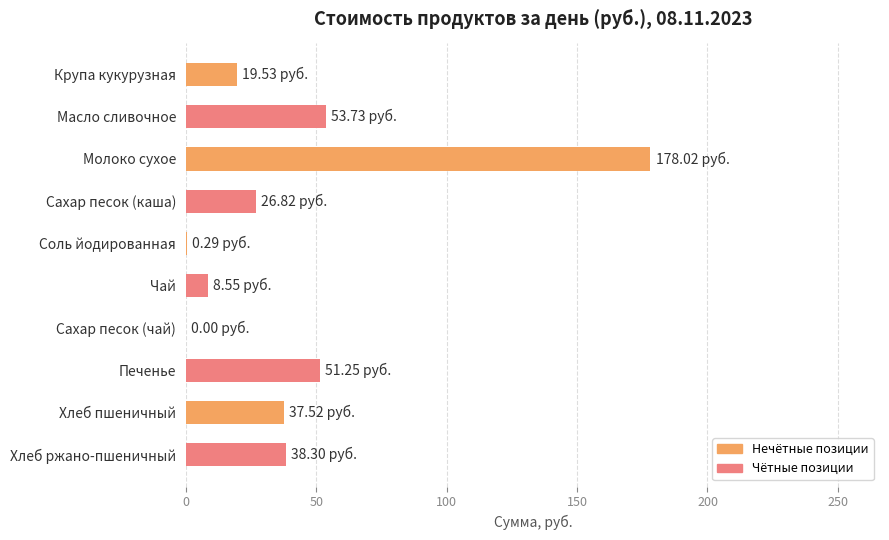

What is the sum of all values?

414.0